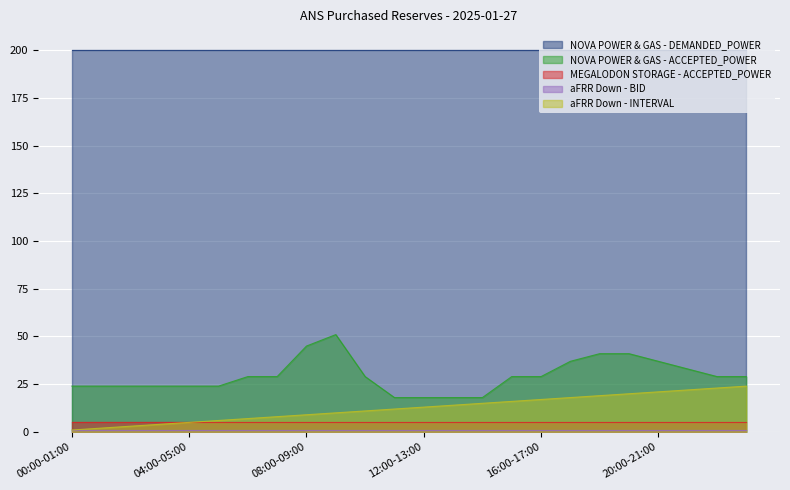

At 00:00-01:00, list the series in order from smallest to largest.

aFRR Down - BID, aFRR Down - INTERVAL, MEGALODON STORAGE - ACCEPTED_POWER, NOVA POWER & GAS - ACCEPTED_POWER, NOVA POWER & GAS - DEMANDED_POWER